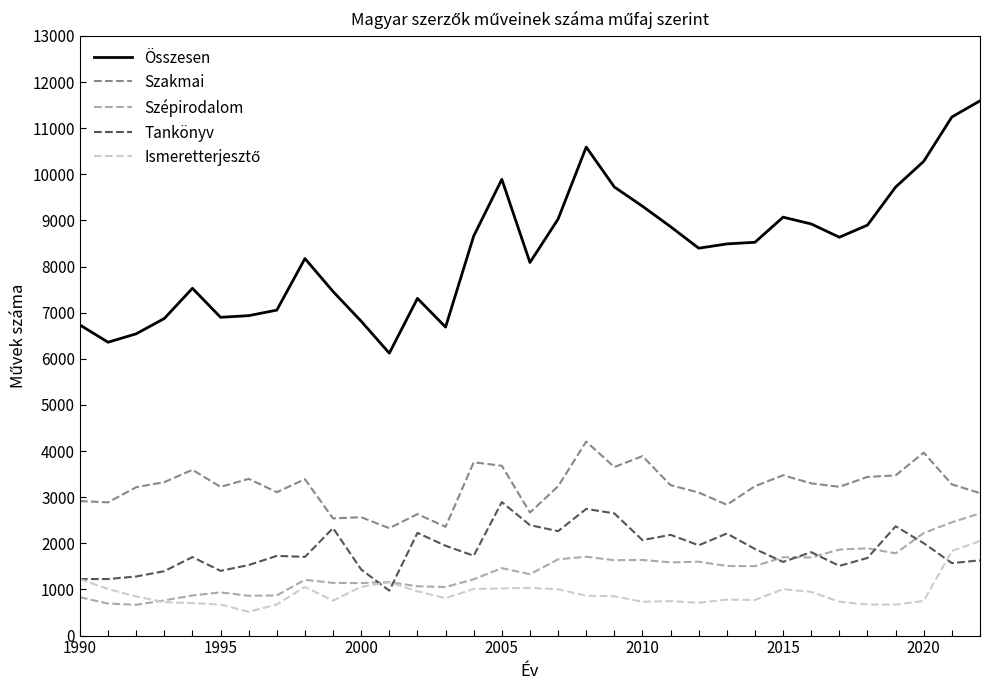

True or false: Szépirodalom and Összesen intersect in this chart.

False